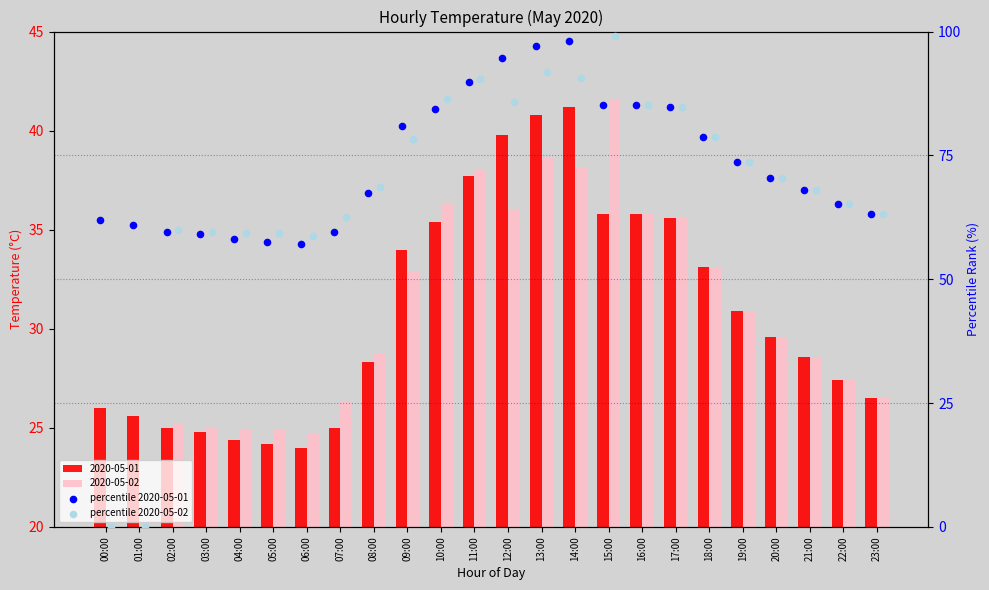

At how many categories does at least one series exceed 34?

24